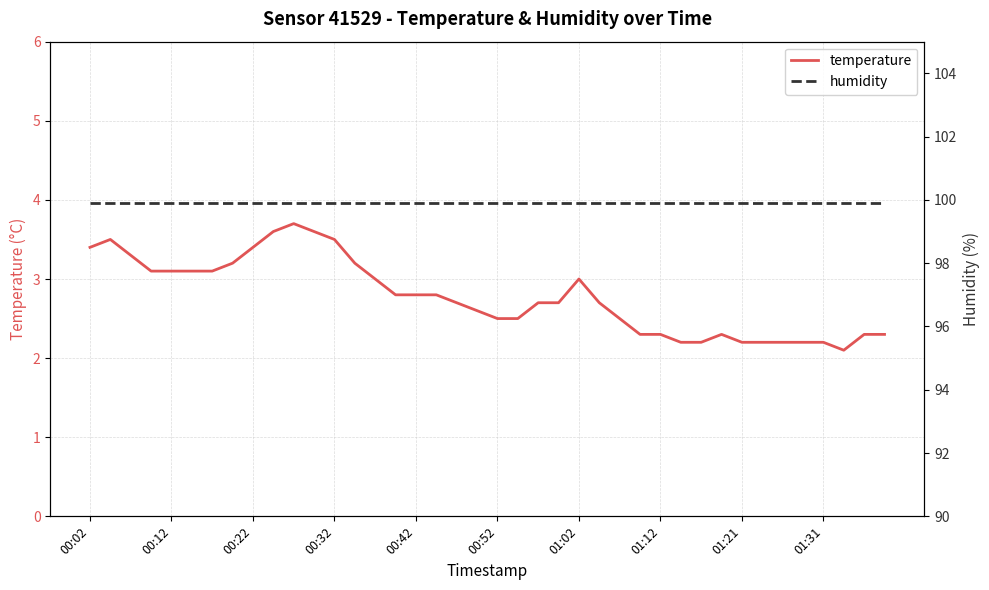

Is this an area chart (filled region under the line)?

No